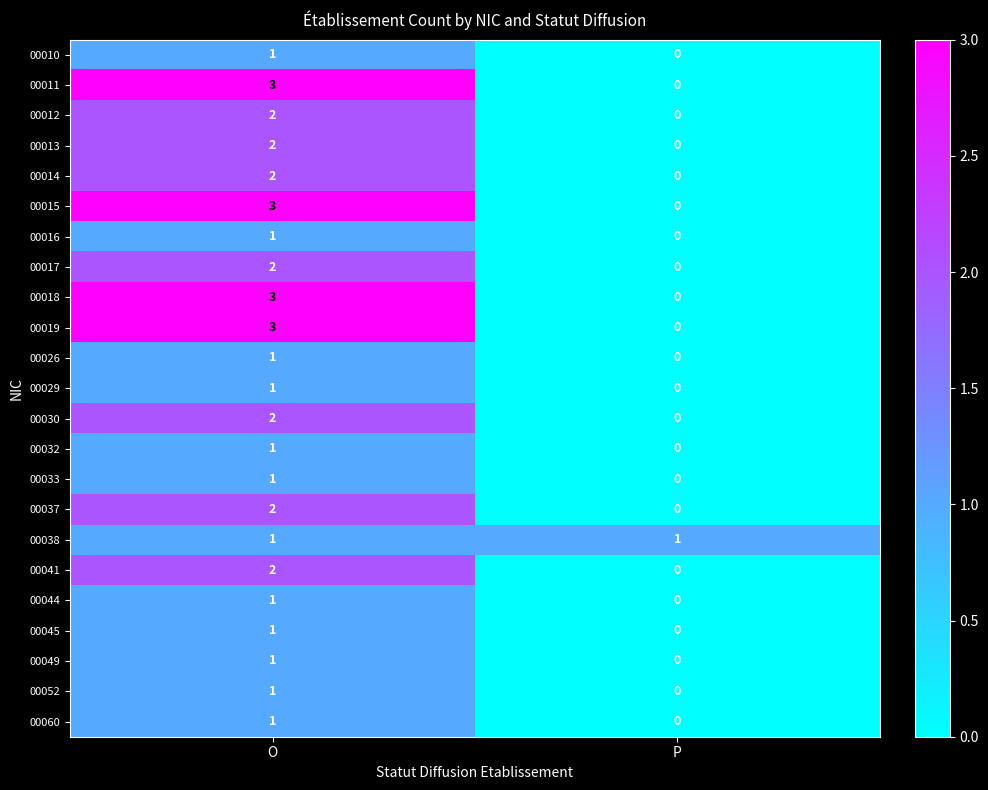

What is the sum of the 00018 values at P and O?

3